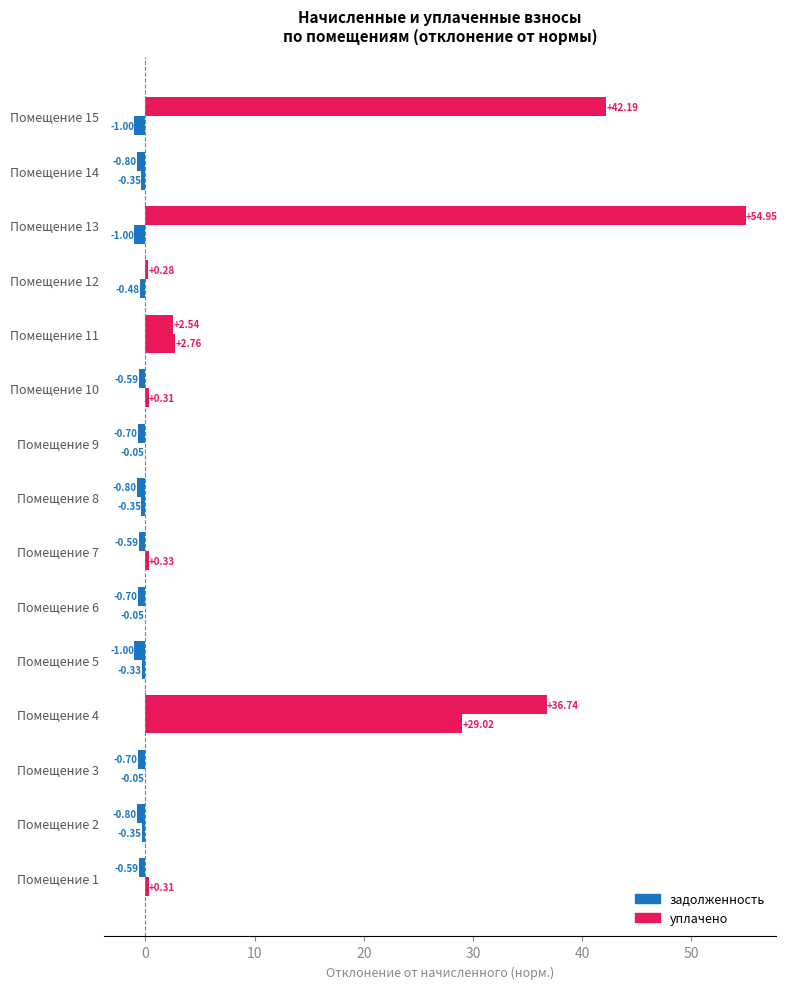

Which series has the widest spread of values?

задолженность